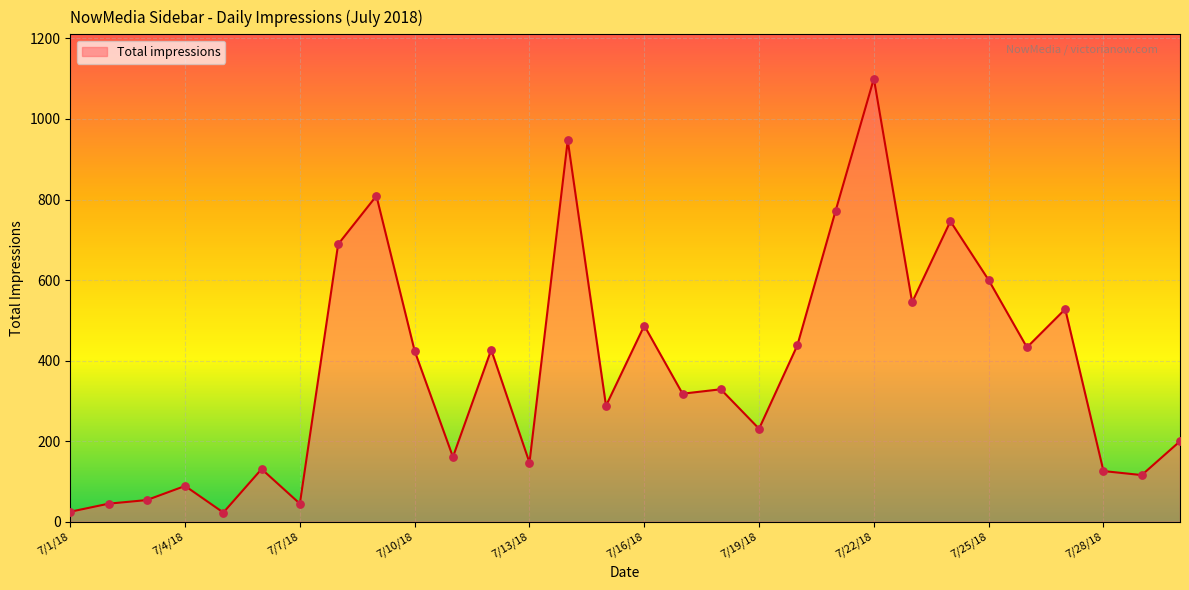

What is the greatest value displayed?

1100